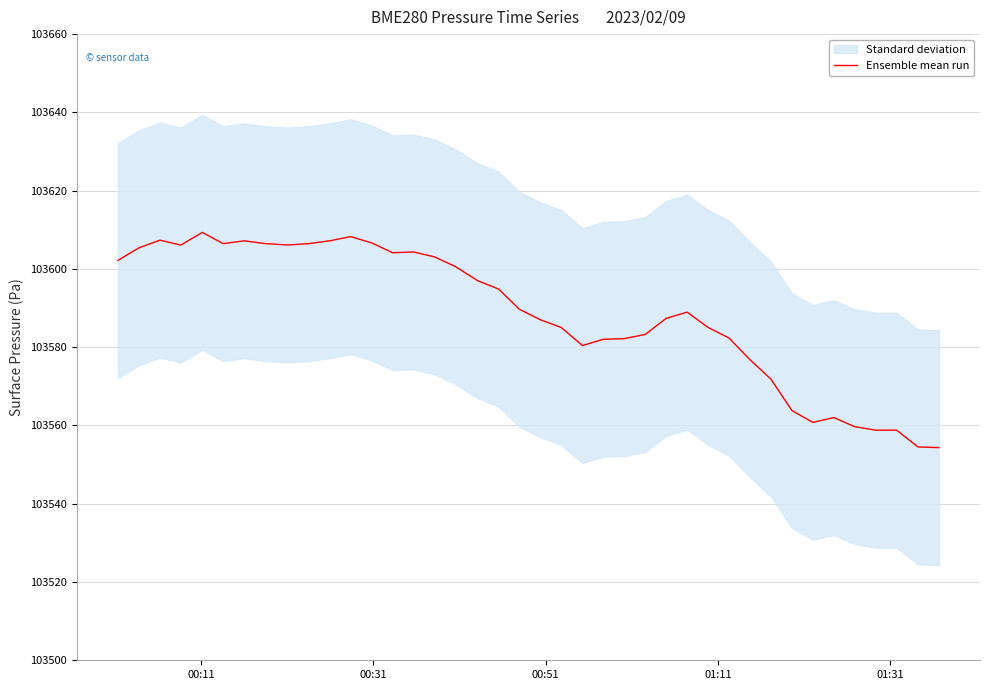

What is the maximum value for Ensemble mean run?

103609.3